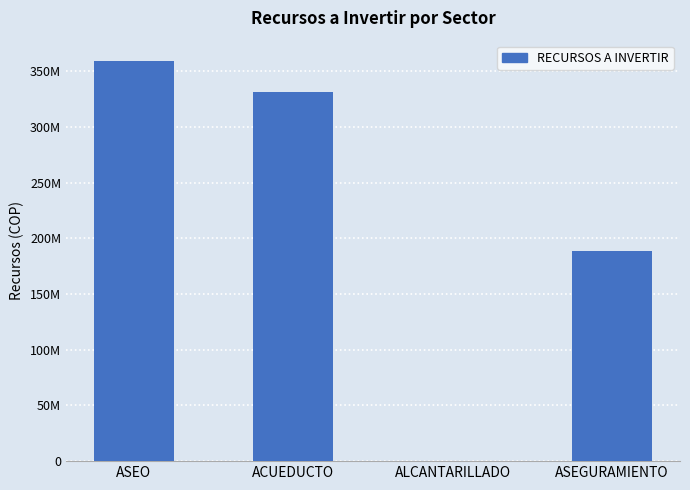

Reading left to right, list all the values displayed in this chart.

359627566	331741072	0	188507667